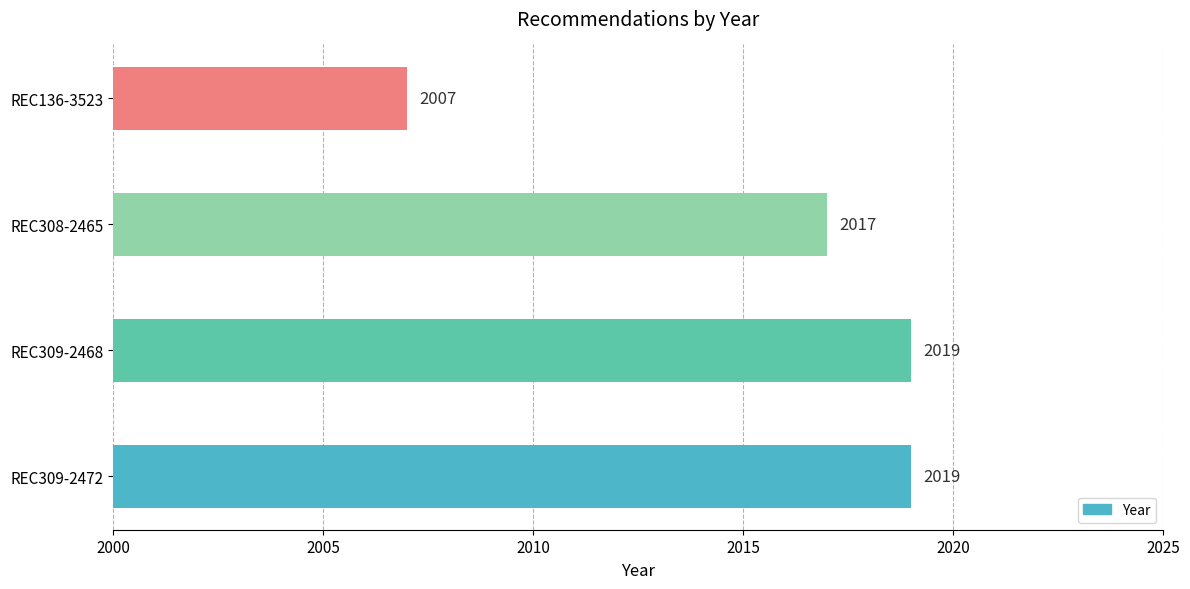

What is the sum of all values?

8062